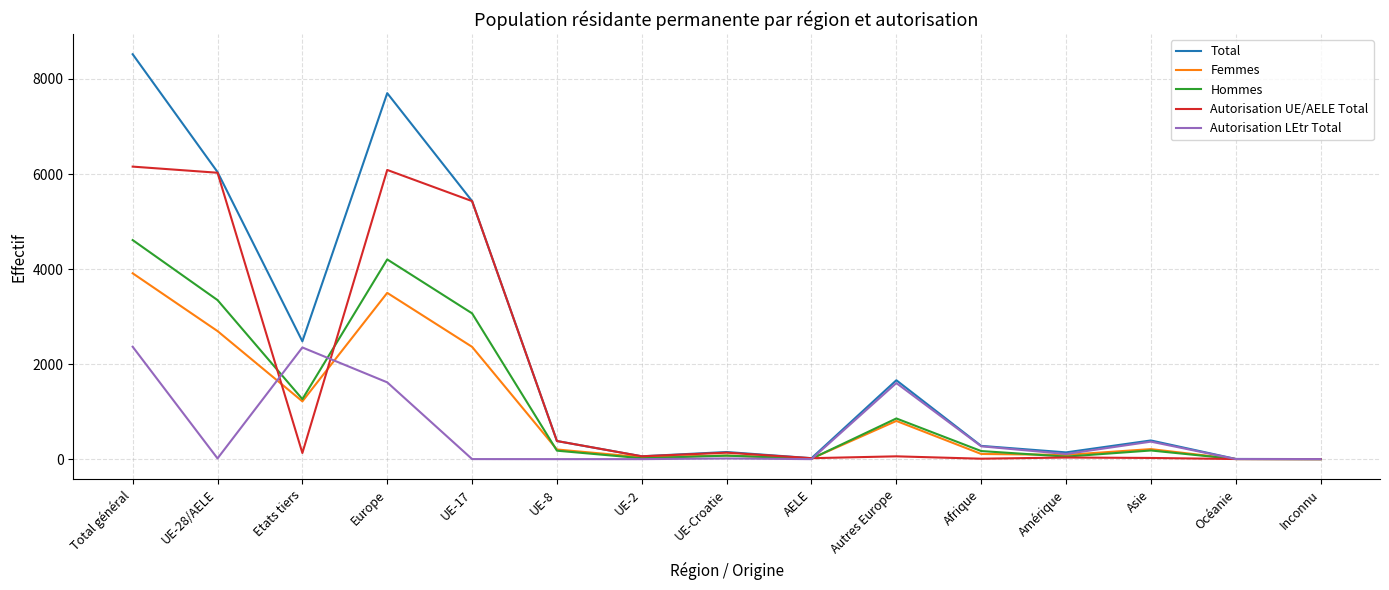

At which label does Total first exceed 381?

Total général